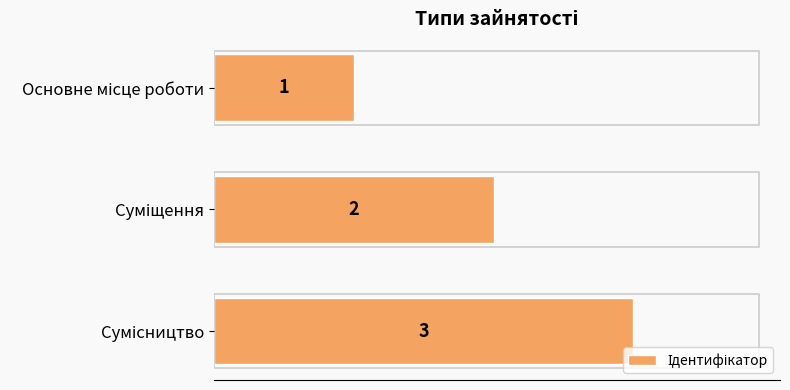

What is the sum of all values?

6